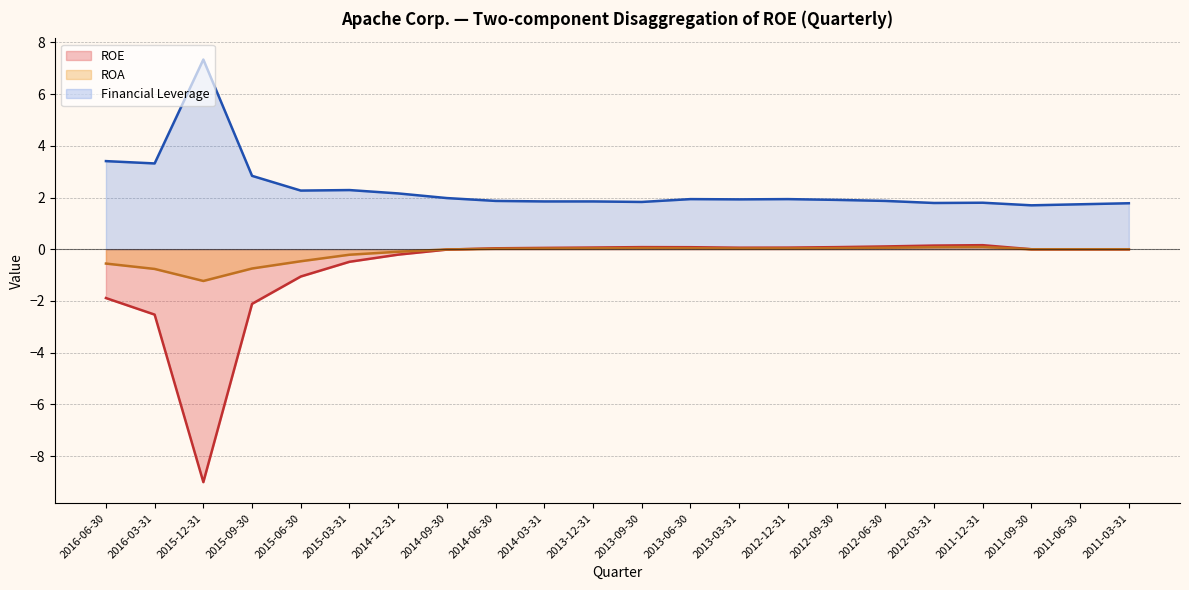

What is the sum of all Financial Leverage values?

51.4